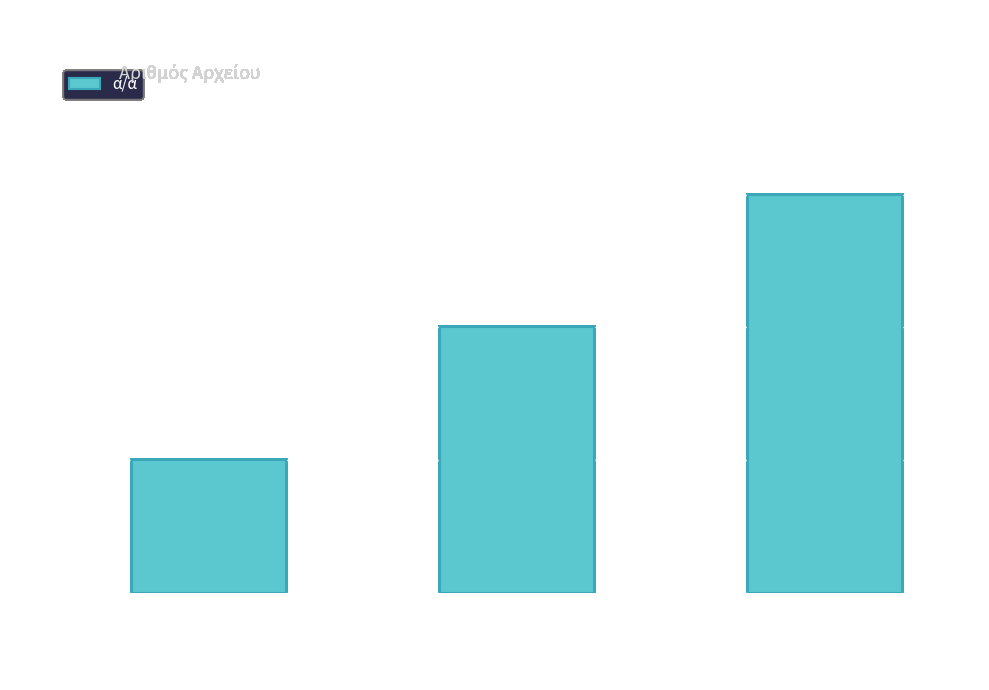

What is the maximum value shown in the chart?

3